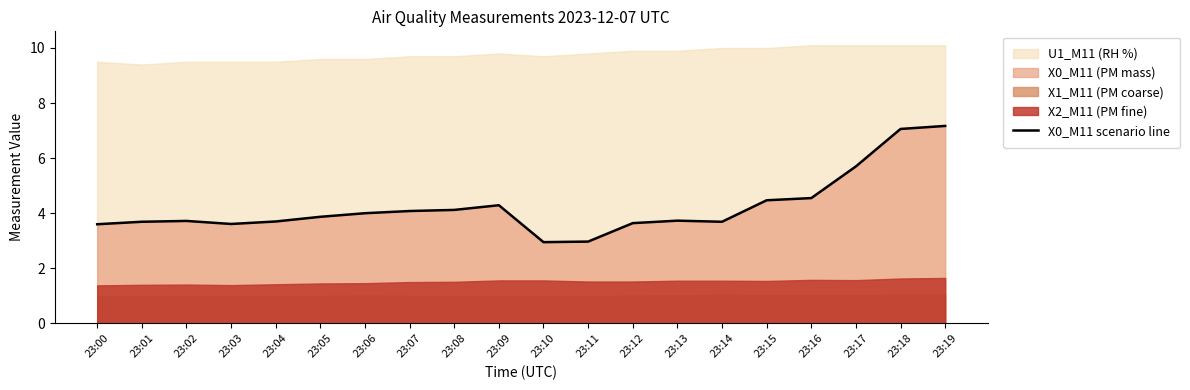

What is the minimum value shown in the chart?

3.0